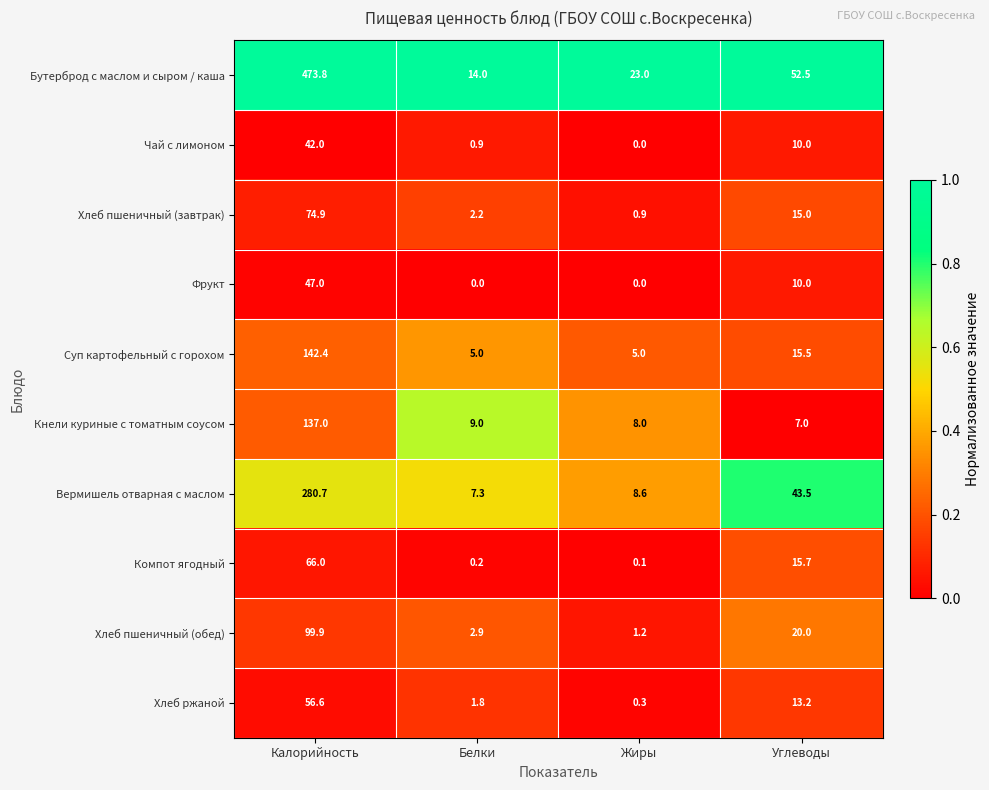

What is the maximum value shown in the chart?

473.8